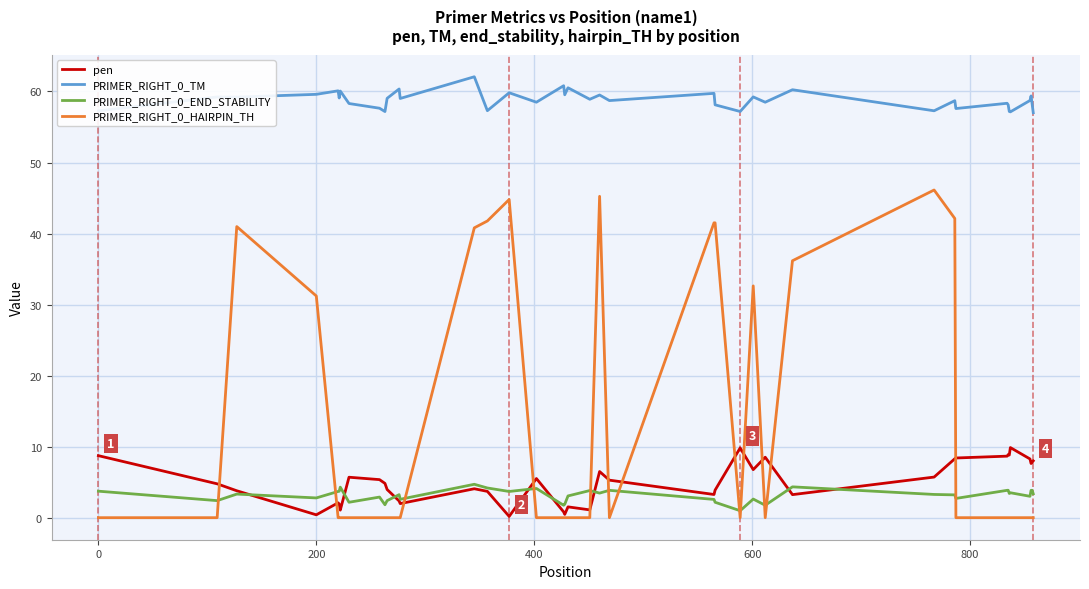

List the series in order of their peak value, lowest first.

PRIMER_RIGHT_0_END_STABILITY, pen, PRIMER_RIGHT_0_HAIRPIN_TH, PRIMER_RIGHT_0_TM